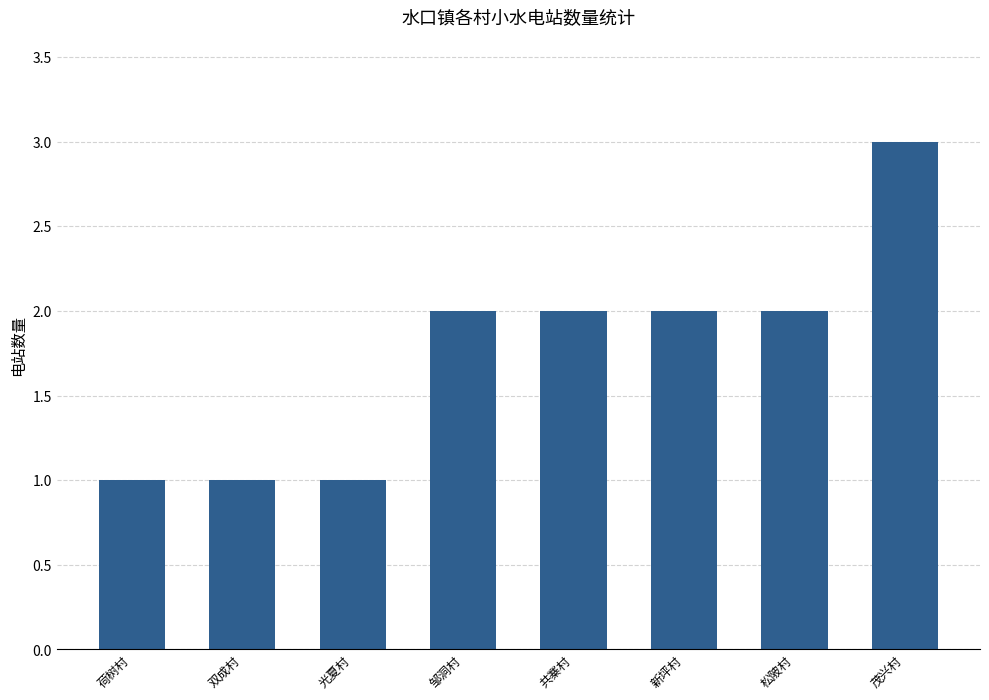

What is the ratio of the value at 光夏村 to the value at 邹洞村?

0.5